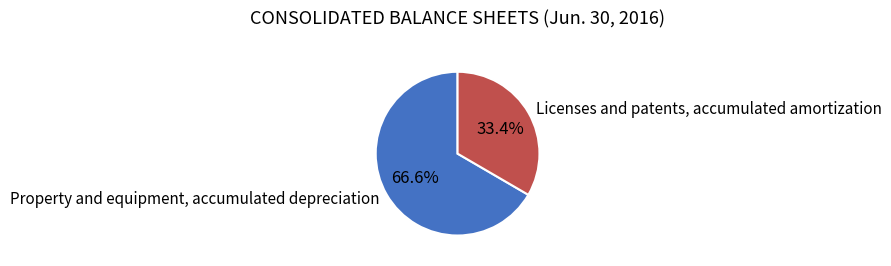

Count the number of slices in the pie.

2